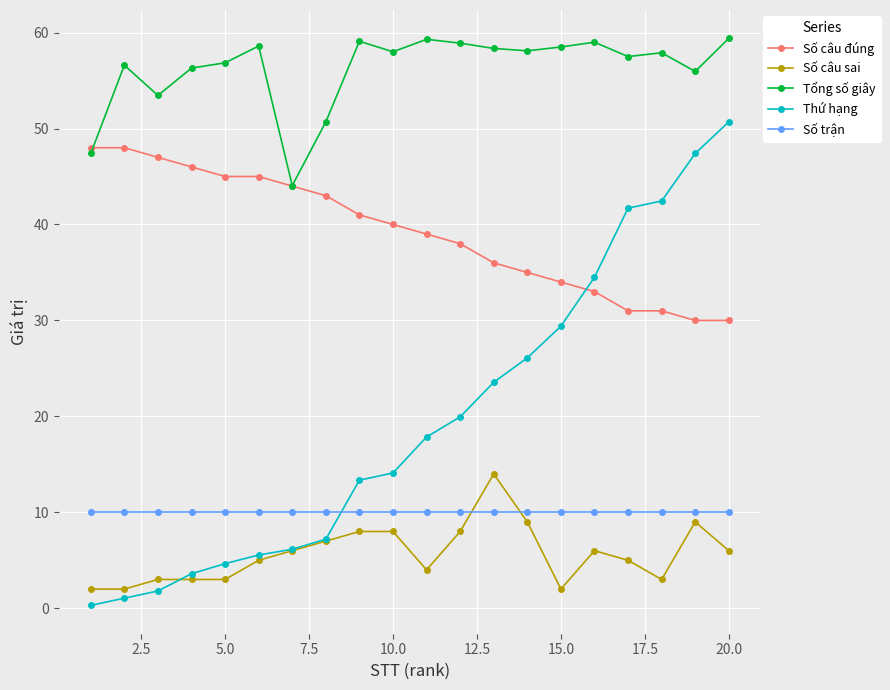

Which series has the largest total across all categories?

Tổng số giây